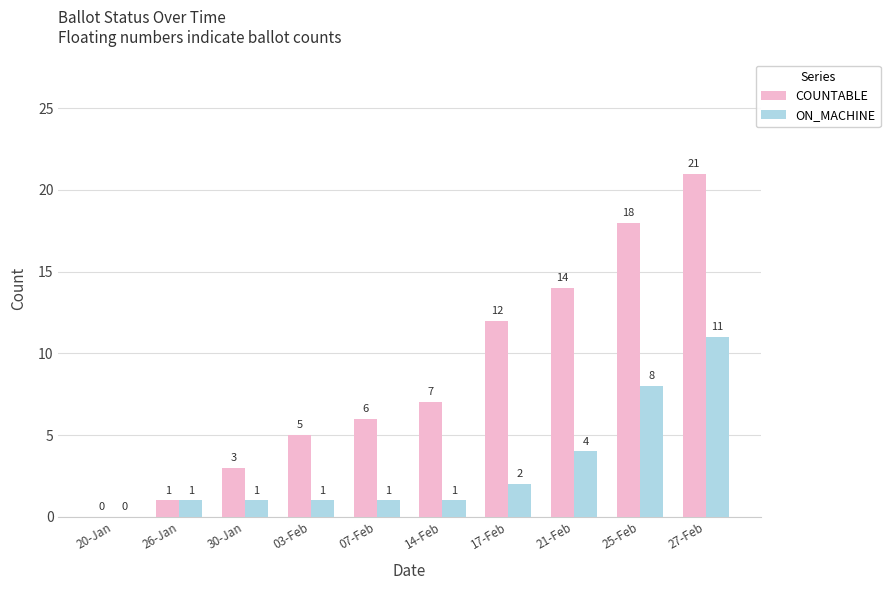

Is it true that ON_MACHINE equals 2 at 17-Feb?

True